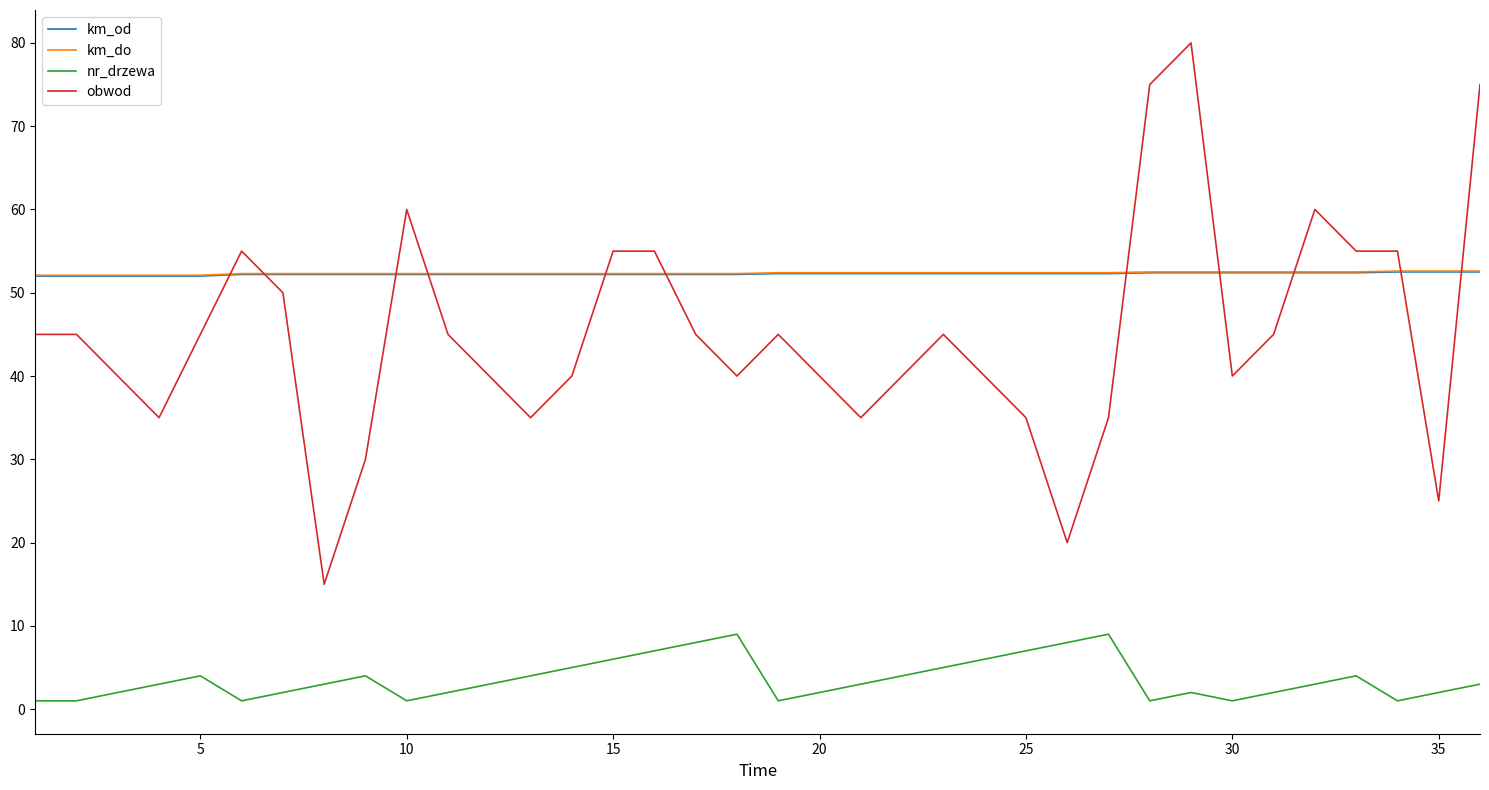

True or false: nr_drzewa has more than 1 interior local peaks.

True